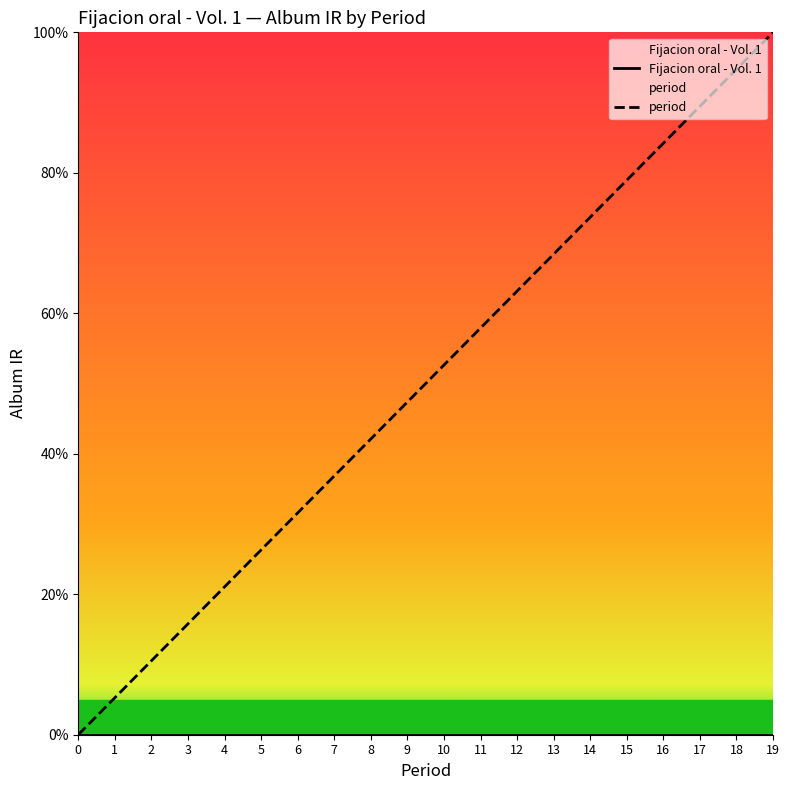

How many data points in period are above 0?

19